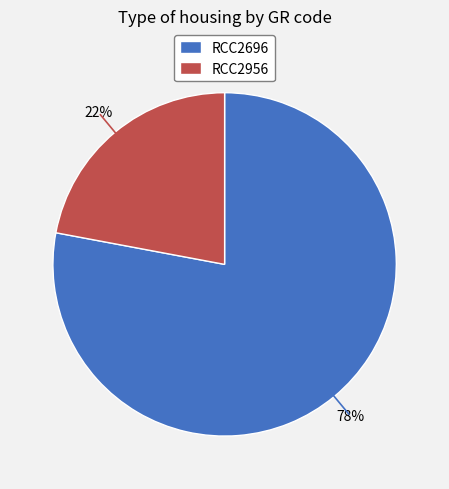

Do RCC2956 and RCC2696 together represent more than half of the pie?

Yes